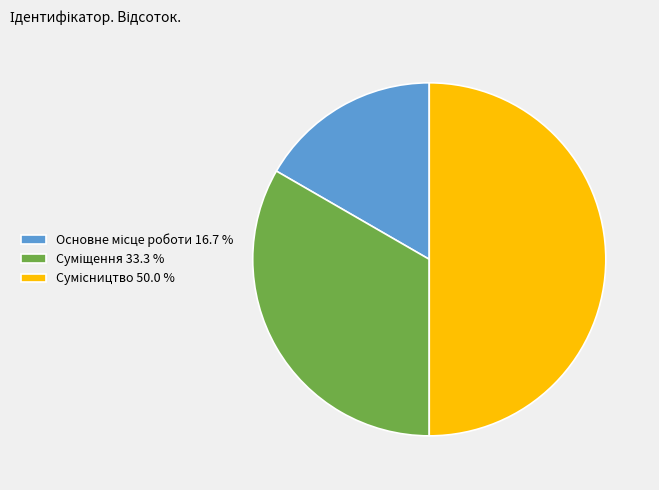

Rank the categories by value from lowest to highest.

Основне місце роботи, Суміщення, Сумісництво